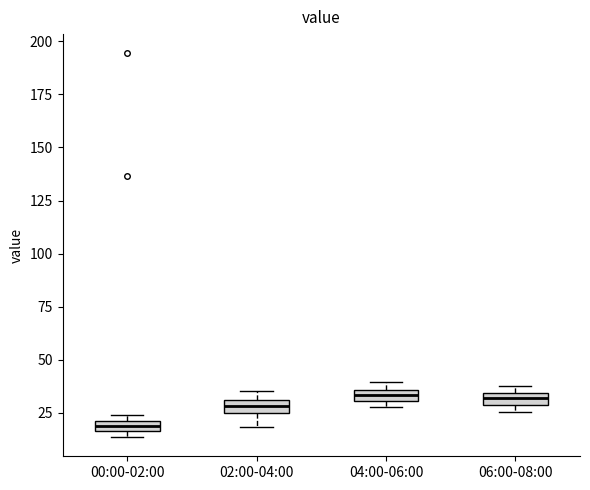

Which box's median line is the lowest?

00:00-02:00